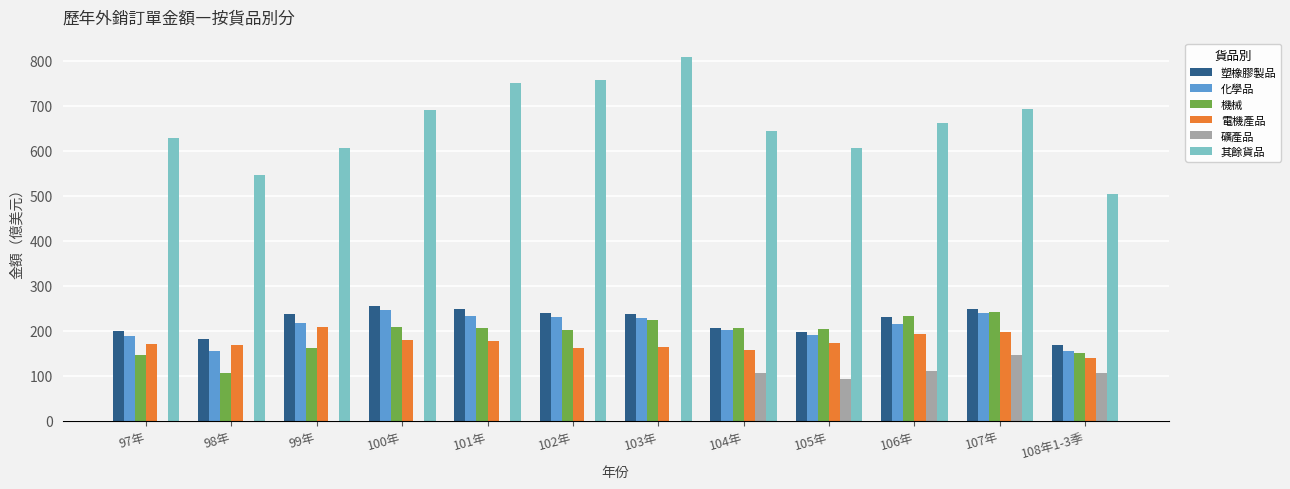

Which series has the largest total across all categories?

其餘貨品